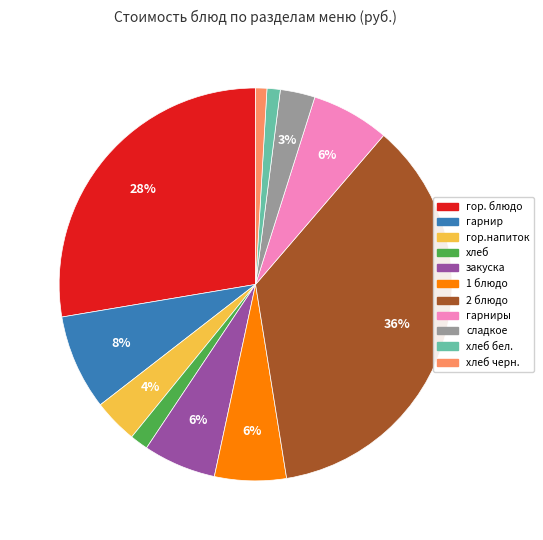

Is there any slice that represents more than half of the pie?

No